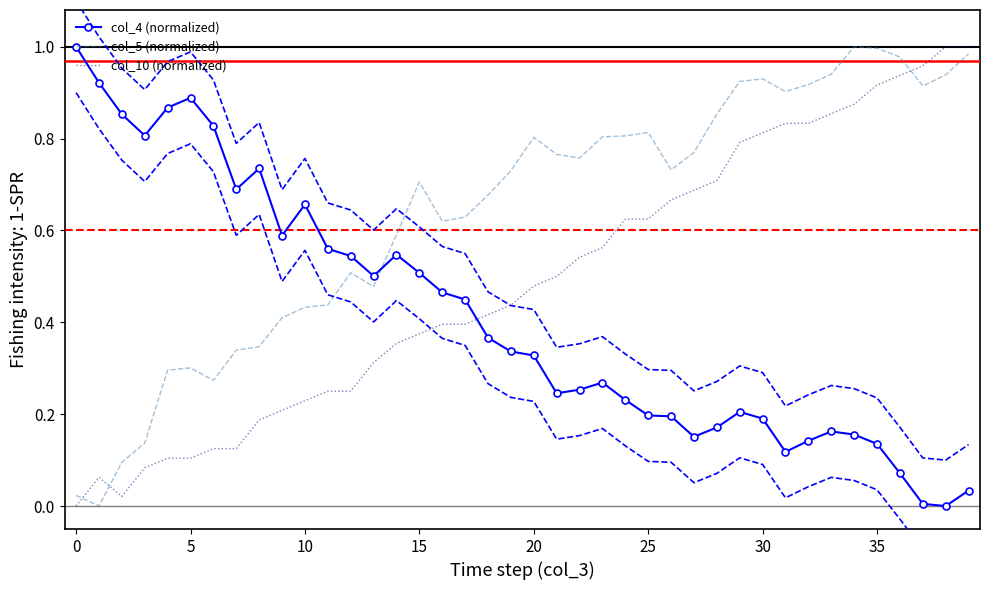

In col_10 (normalized), how many points are higher than both neighbors (excluding endpoints)?

1